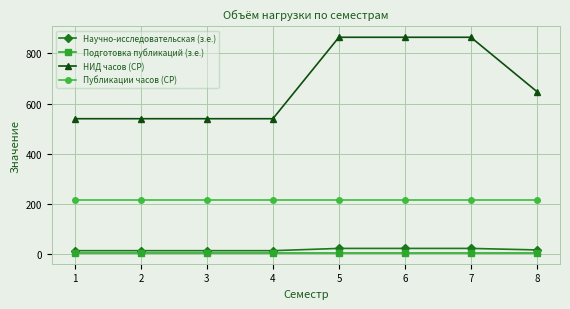

Count the Научно-исследовательская (з.е.) values in the range 15 to 24.

8